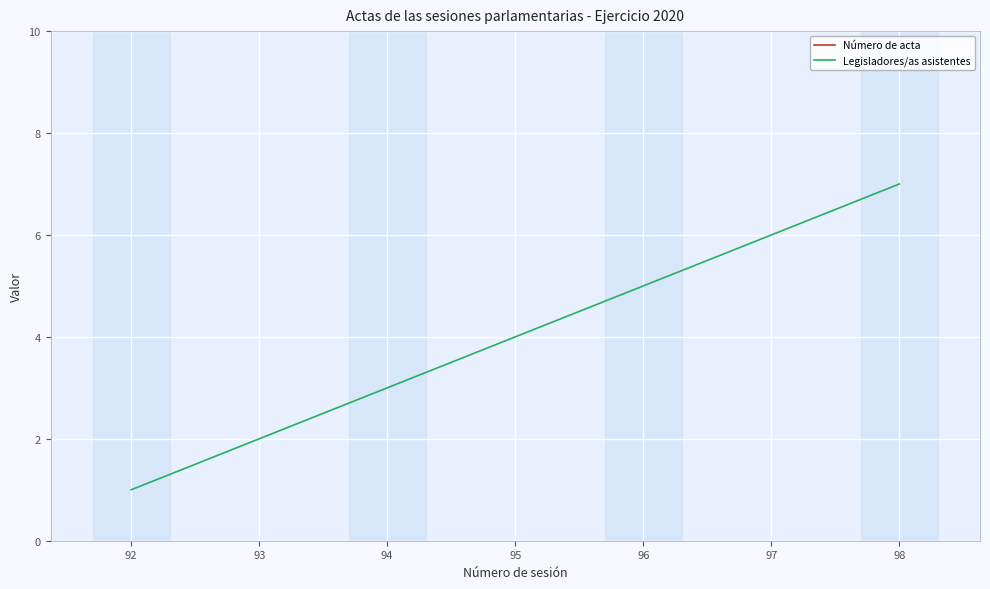

Where is Número de acta nearest to the value 95?

95